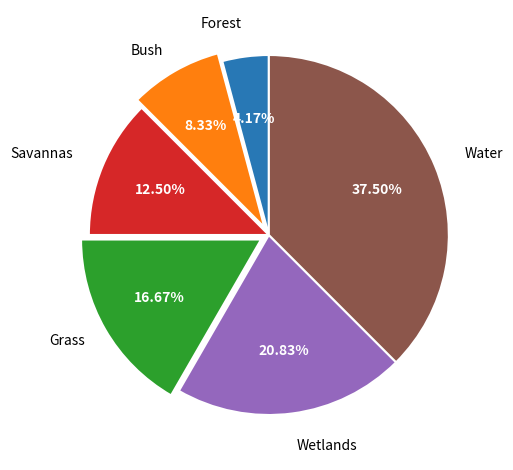

Is there a majority slice in this chart?

No